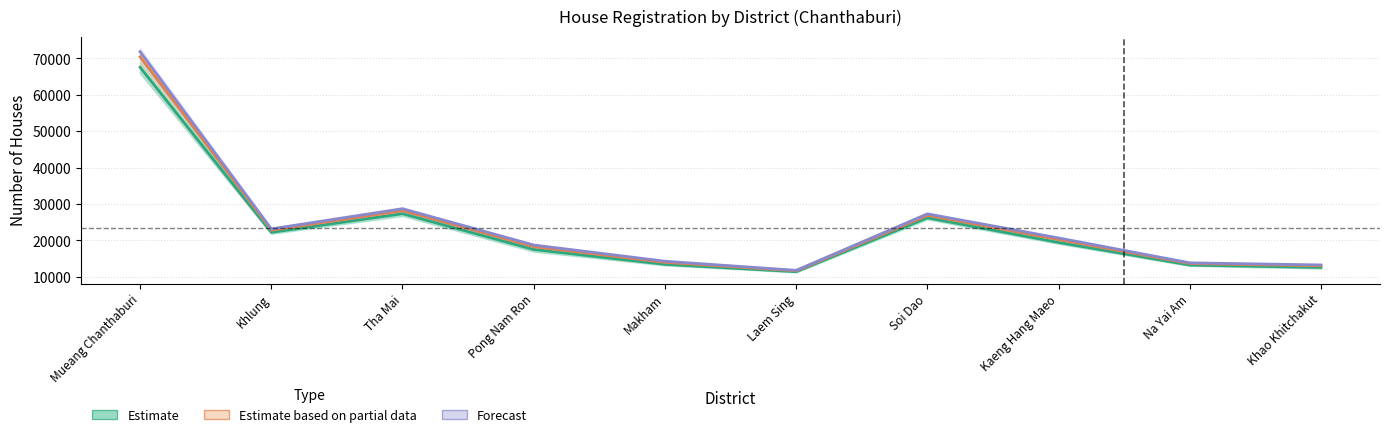

At how many categories does at least one series exceed 56133?

1